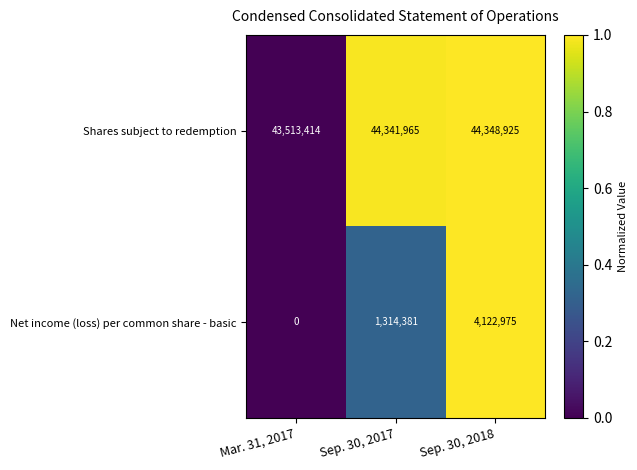

Reading right to left, what are all the values shown in this chart?

Shares subject to redemption: Sep. 30, 2018=44348925	Sep. 30, 2017=44341965	Mar. 31, 2017=43513414
Net income (loss) per common share - basic: Sep. 30, 2018=4122975	Sep. 30, 2017=1314381	Mar. 31, 2017=0